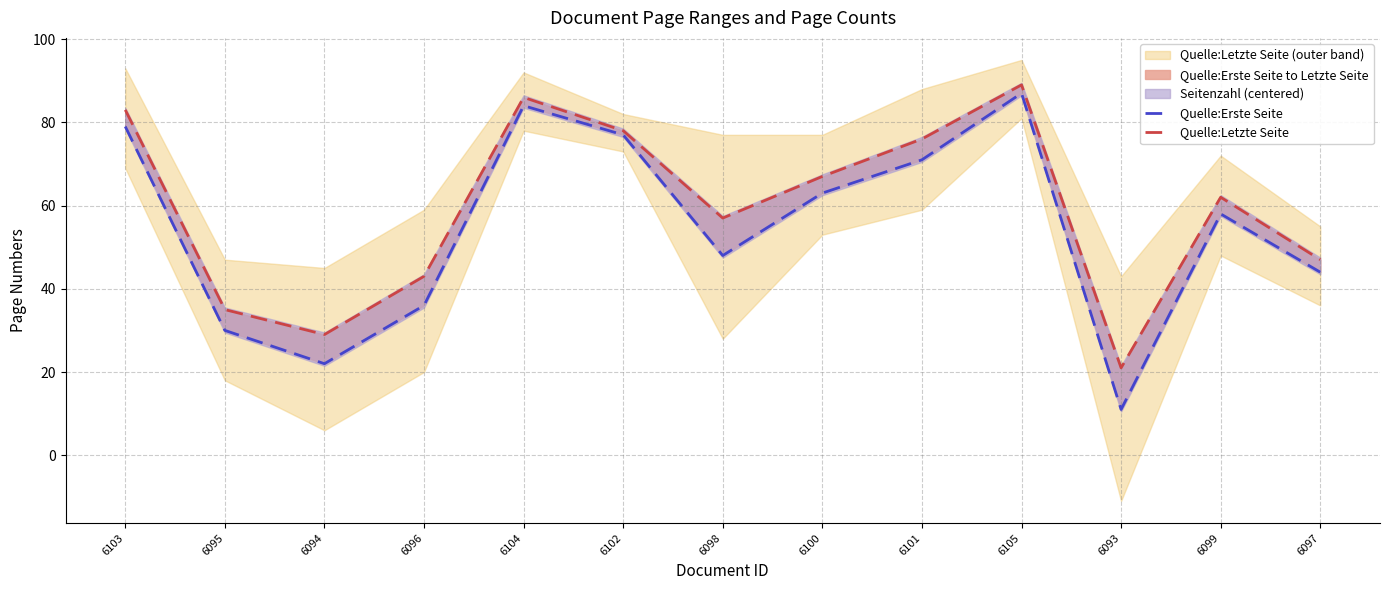

How many lines are shown in the chart?

2